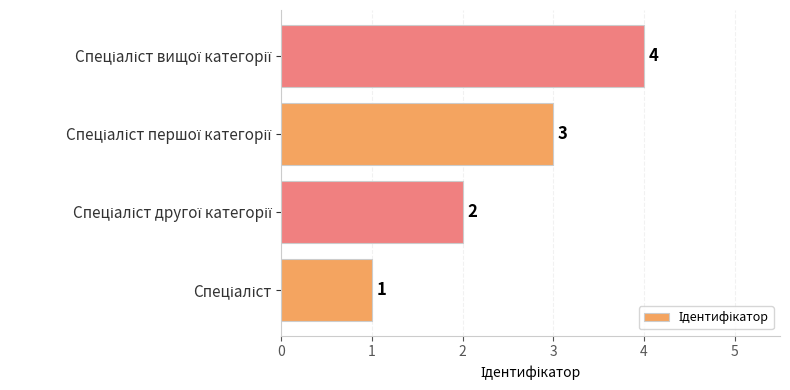

What is the difference between the maximum and minimum values?

3